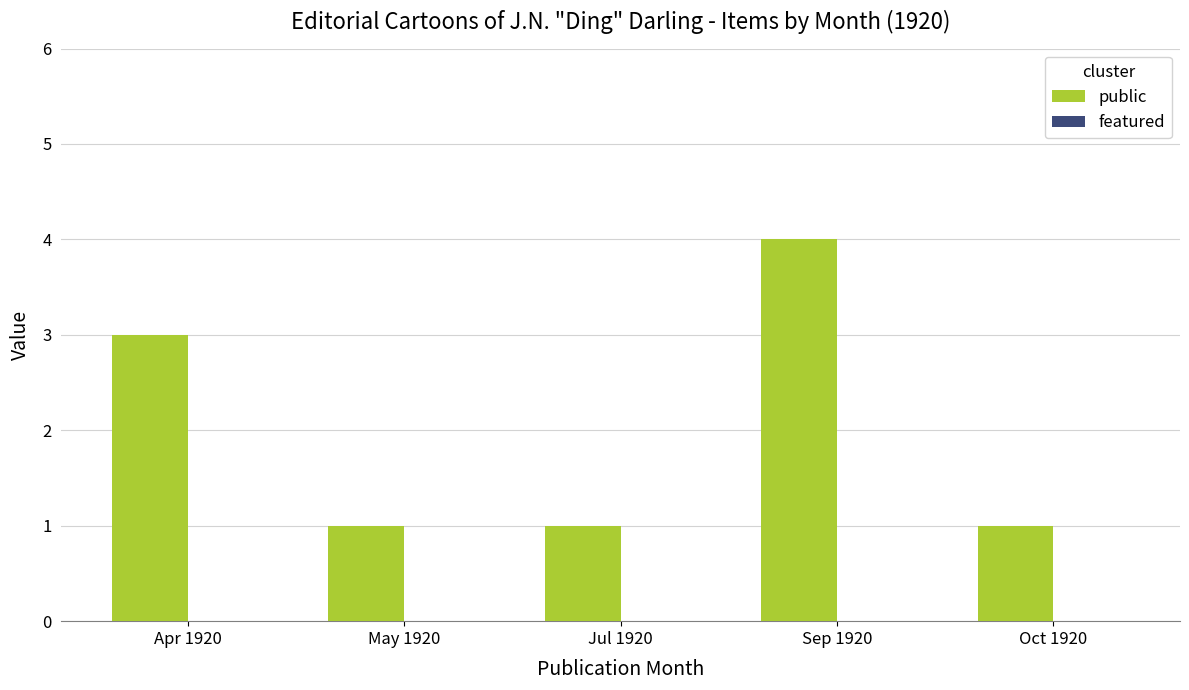

What is the approximate value at Sep 1920?

4